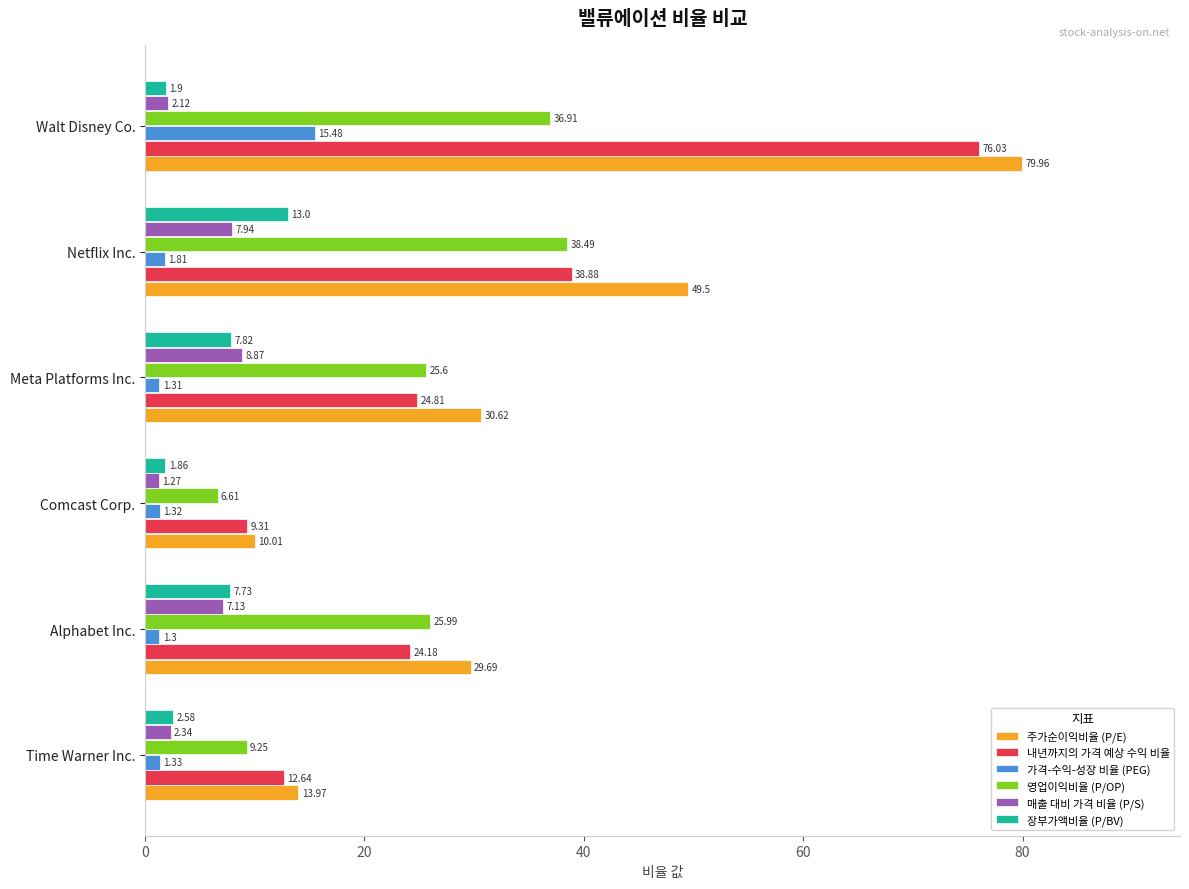

What is the average value of the 가격-수익-성장 비율 (PEG) series?

3.8